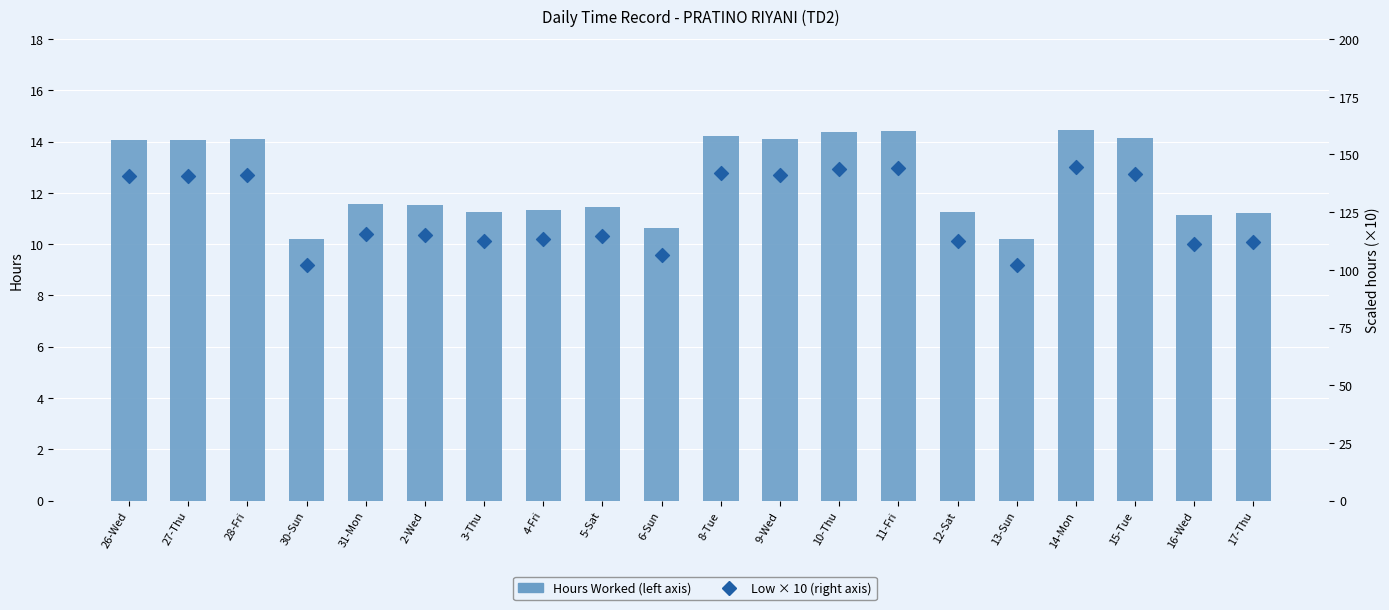

Is the value of Hours Worked (left axis) at 12-Sat greater than the value of Low × 10 (right axis) at 14-Mon?

No